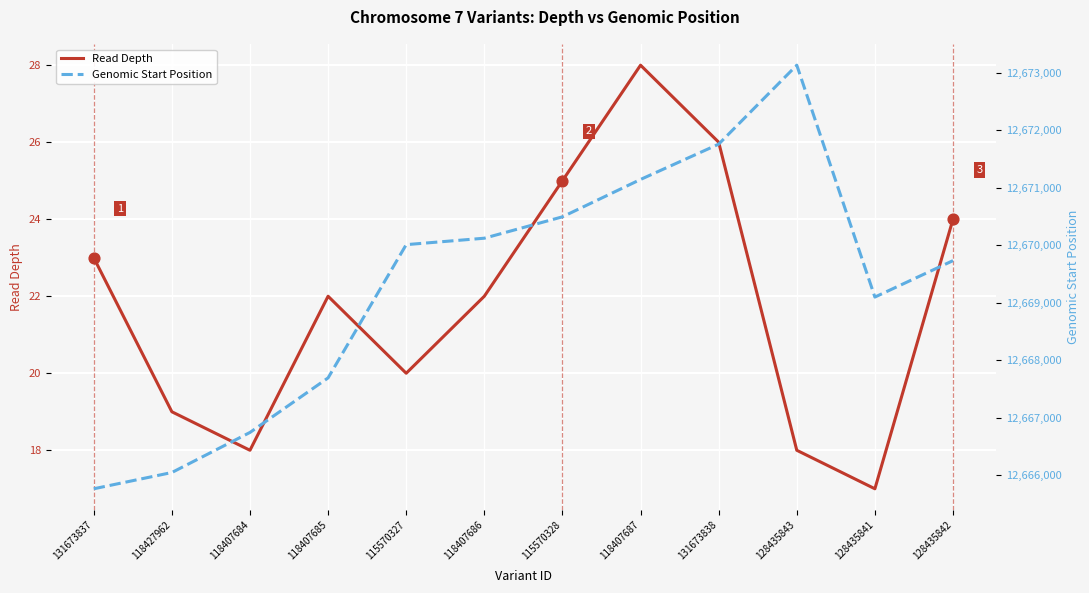

Which series contains the lowest Y value?

Read Depth